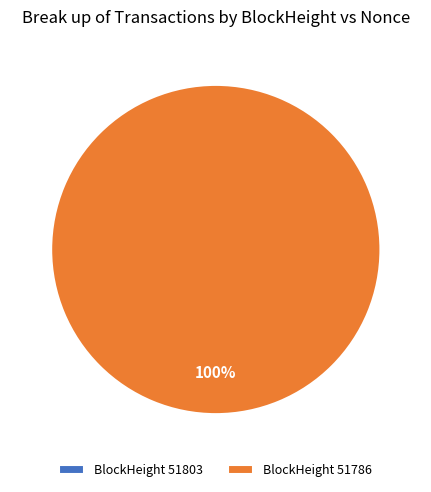

To the nearest percent, what is the difference between the largest and smallest slice percentages?

100%